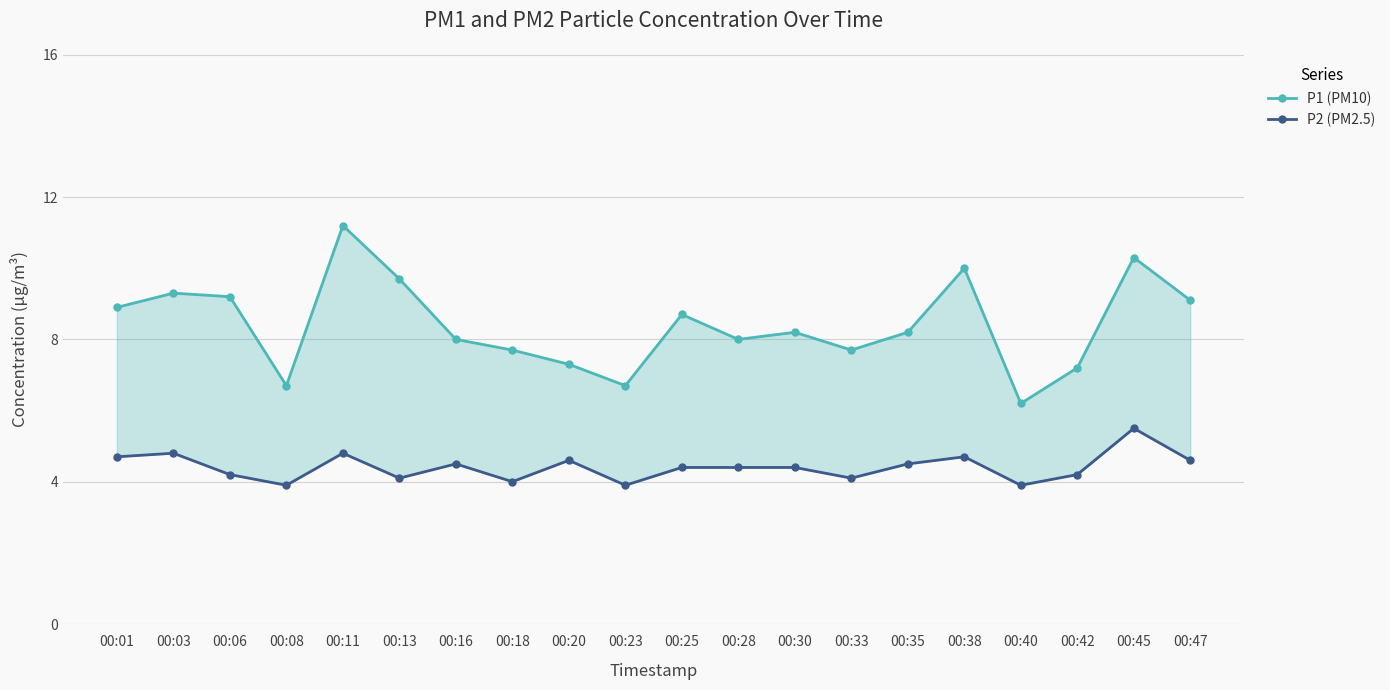

List the labels in order of P1 (PM10) value, smallest first.

00:40, 00:08, 00:23, 00:42, 00:20, 00:18, 00:33, 00:16, 00:28, 00:30, 00:35, 00:25, 00:01, 00:47, 00:06, 00:03, 00:13, 00:38, 00:45, 00:11